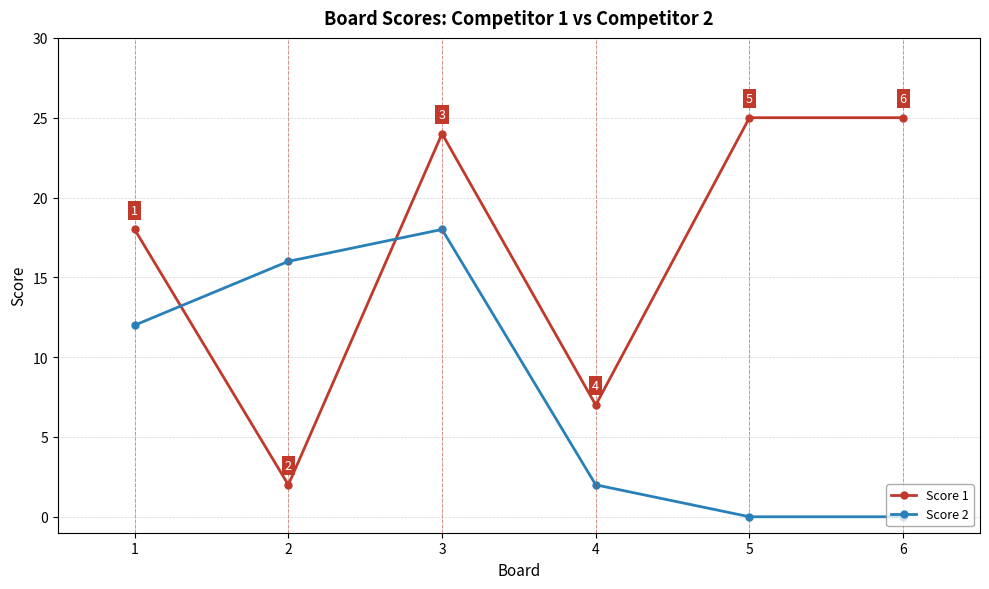

In Score 2, how many points are higher than both neighbors (excluding endpoints)?

1